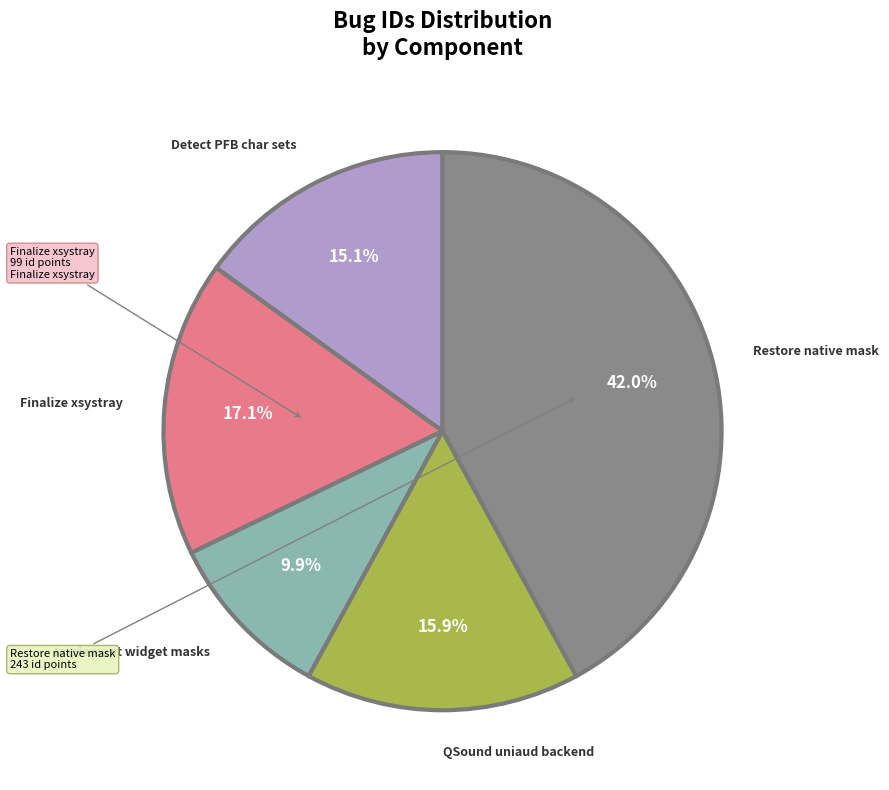

Is there a majority slice in this chart?

No